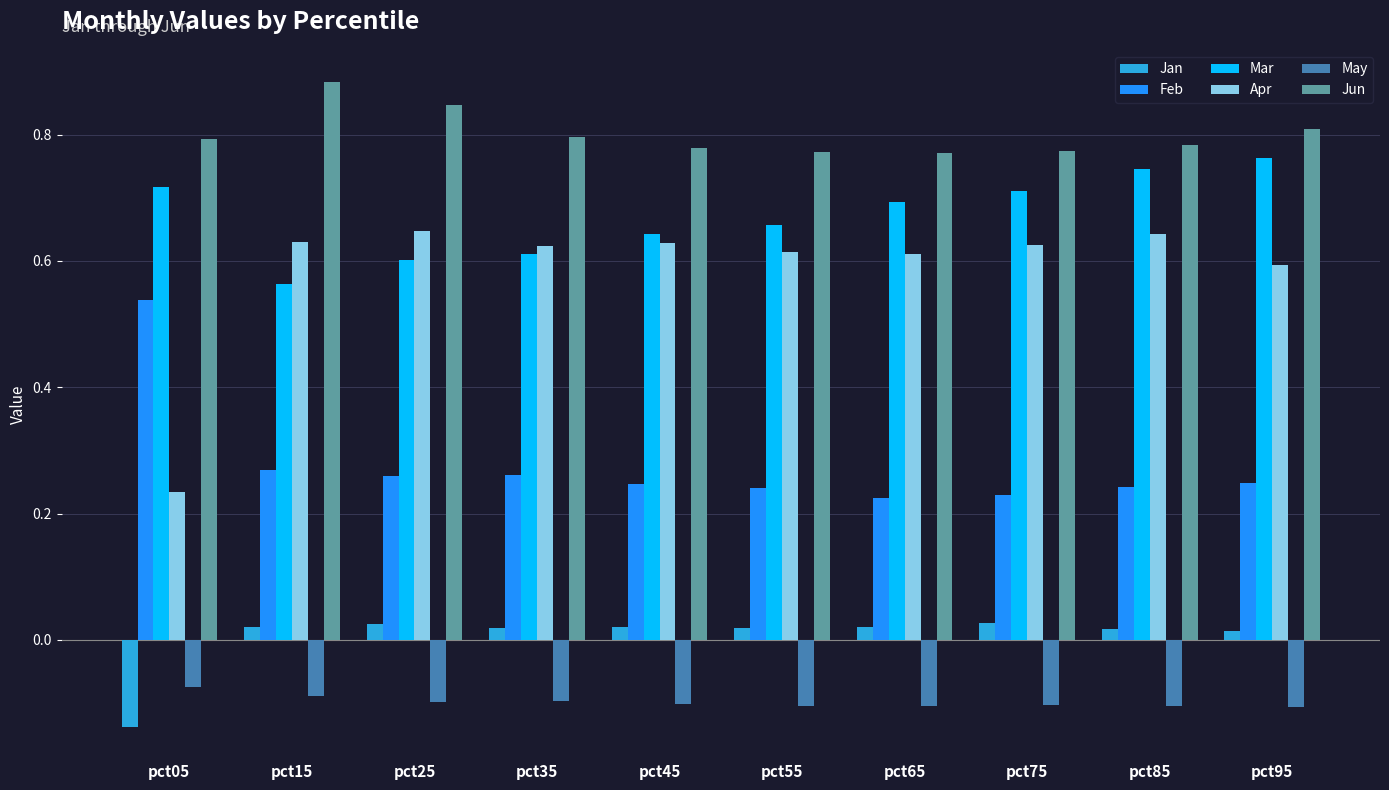

What is the sum of all Jun values?

8.0